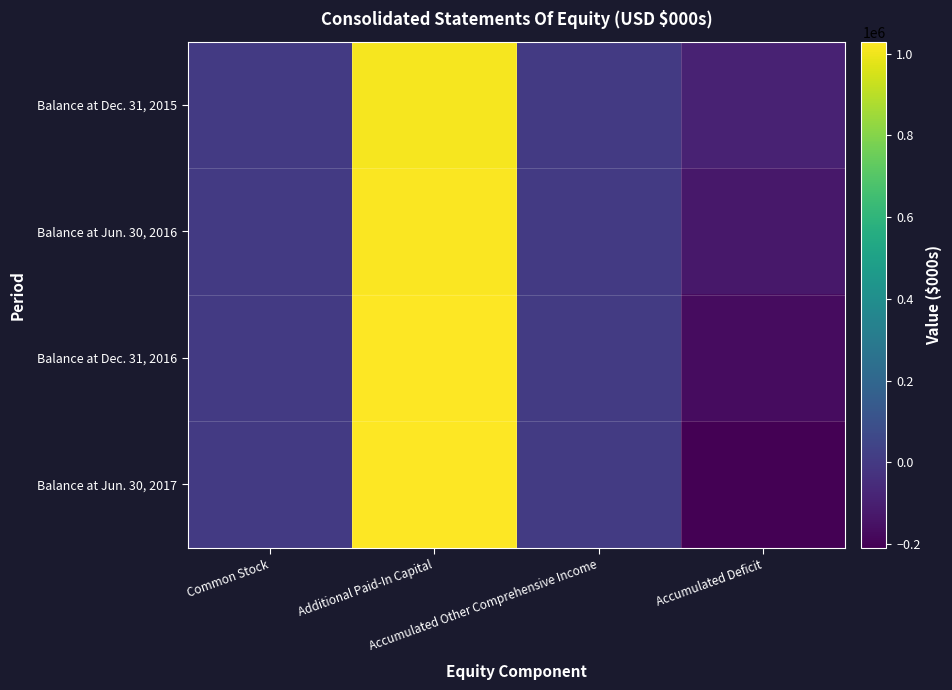

Between Additional Paid-In Capital and Accumulated Deficit, which is larger?

Additional Paid-In Capital